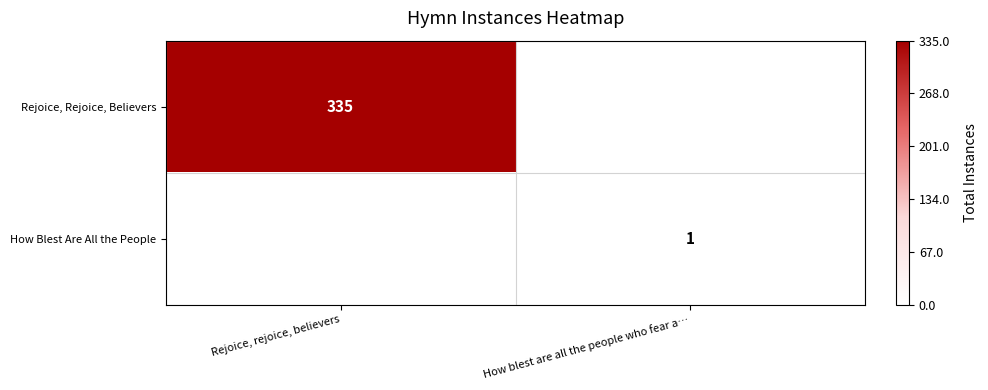

The How Blest Are All the People series shows 2 at How blest are all the people who fear a…. True or false?

False